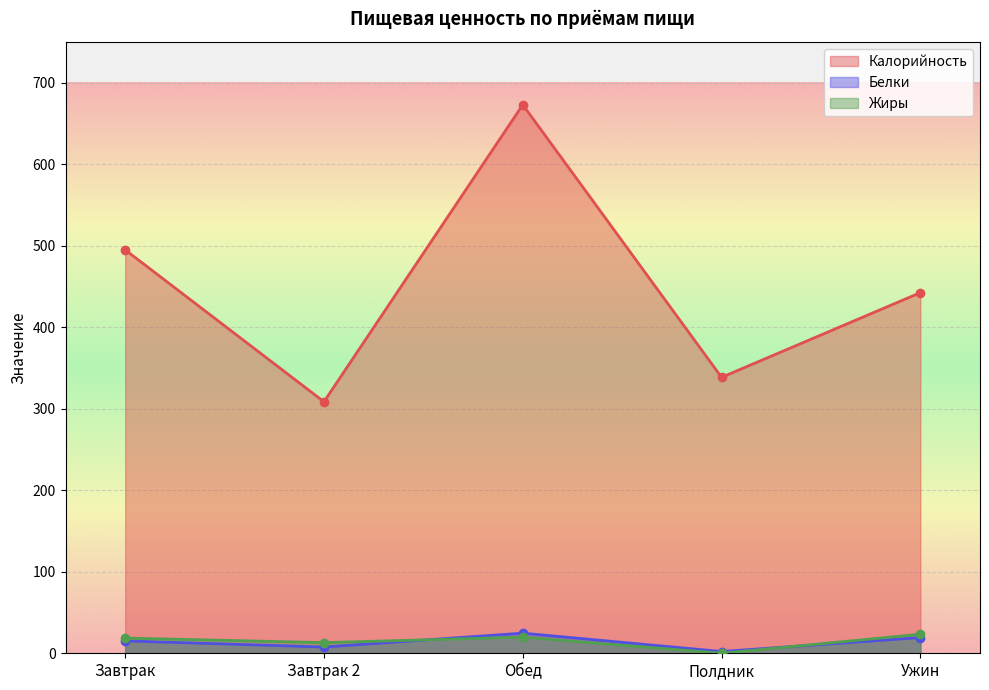

What position from the right is Ужин?

1